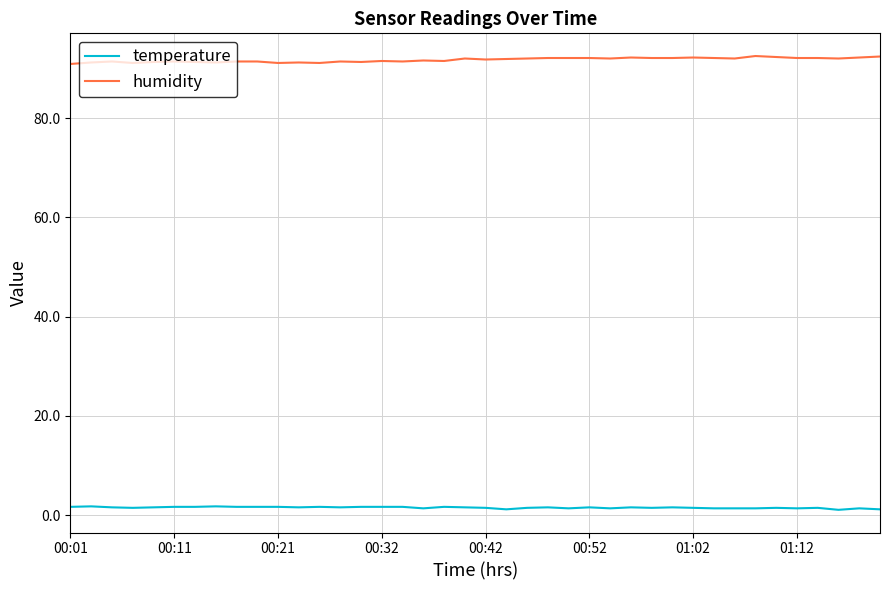

What is the difference between the second highest and minimum values in the humidity series?

1.5